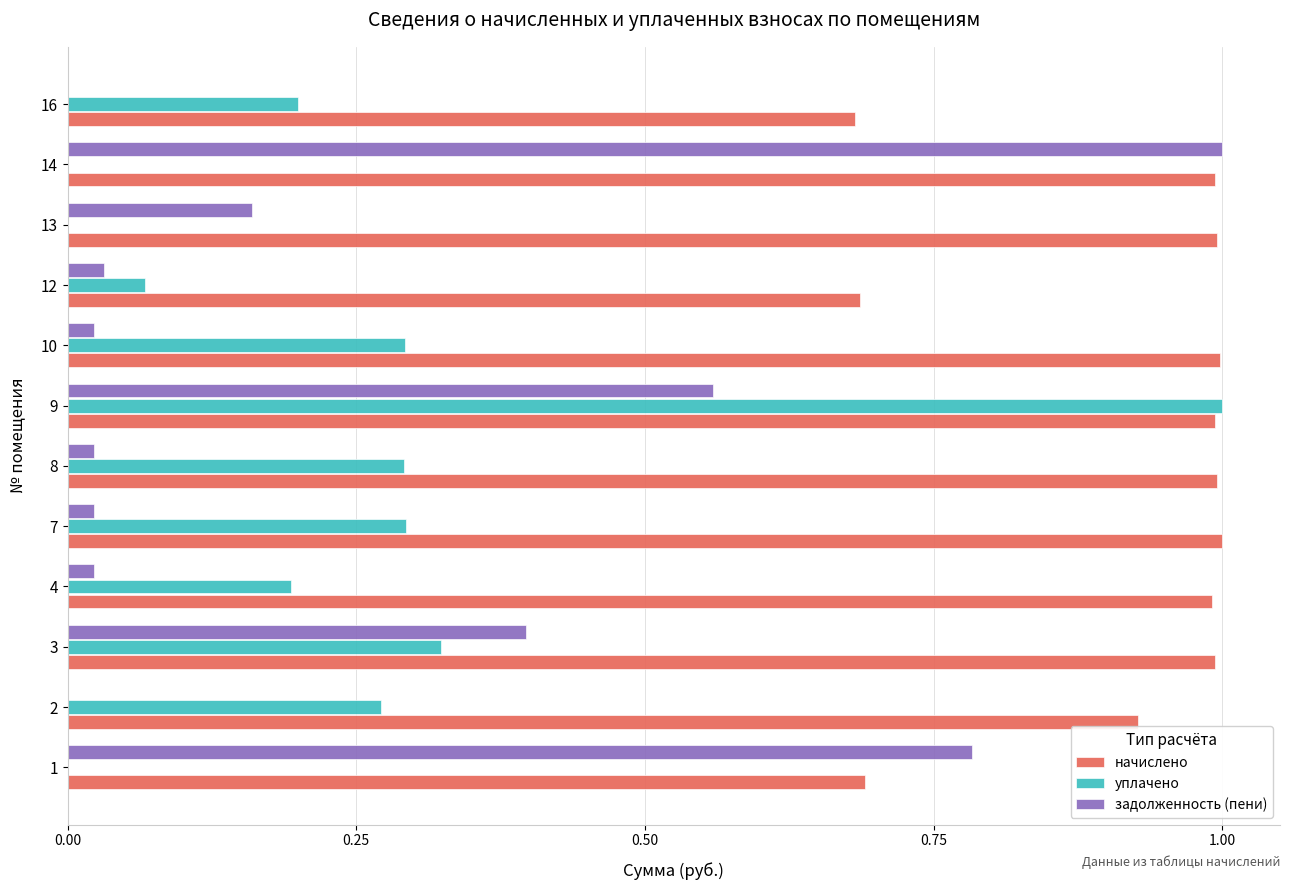

What is the sum of all уплачено values?

2.9